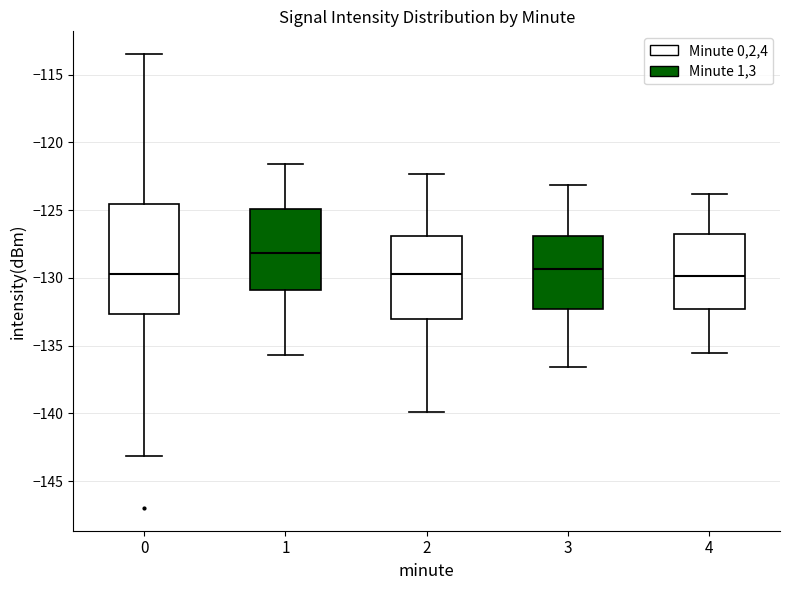

Reading left to right, transcribe this box plot: for each box, give where its median line is, the range the box spans, and where its two whiskers end, as read against the y-axis. The values are not printed on the chart, so give them approximately, as read against the axis.

0: median -129.5, box -132.5 to -124.5, whiskers -143.0 to -113.5
1: median -128.0, box -131.0 to -125.0, whiskers -135.5 to -121.5
2: median -129.5, box -133.0 to -127.0, whiskers -140.0 to -122.5
3: median -129.5, box -132.5 to -127.0, whiskers -136.5 to -123.0
4: median -130.0, box -132.5 to -127.0, whiskers -135.5 to -124.0